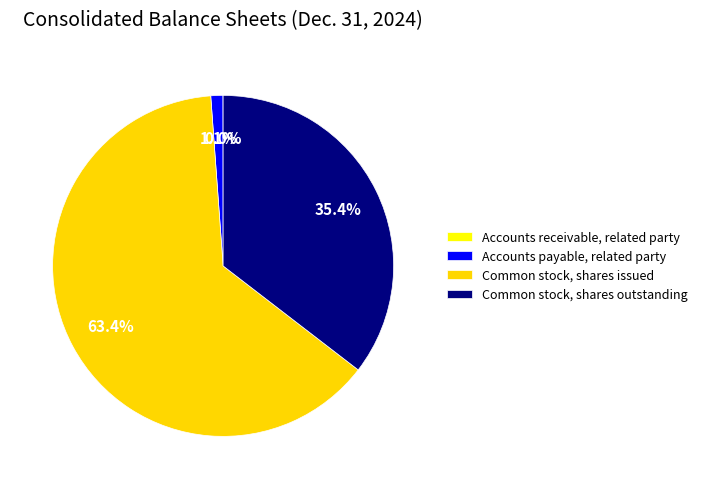

Is the sum of Common stock, shares outstanding and Accounts receivable, related party greater than half?

No